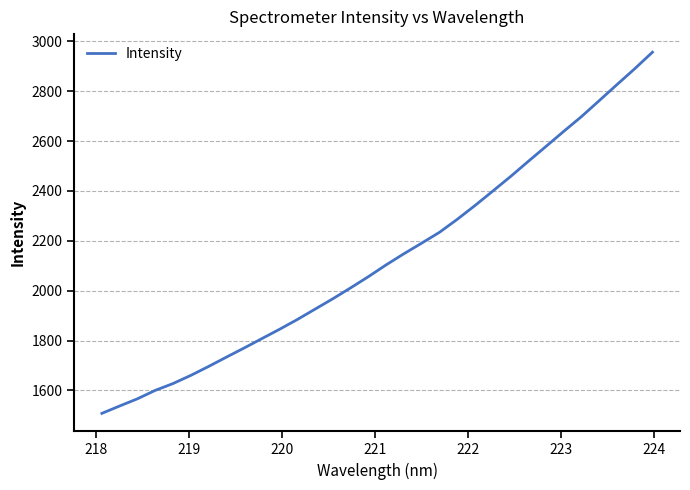

What is the difference between the maximum and minimum values?

1448.4